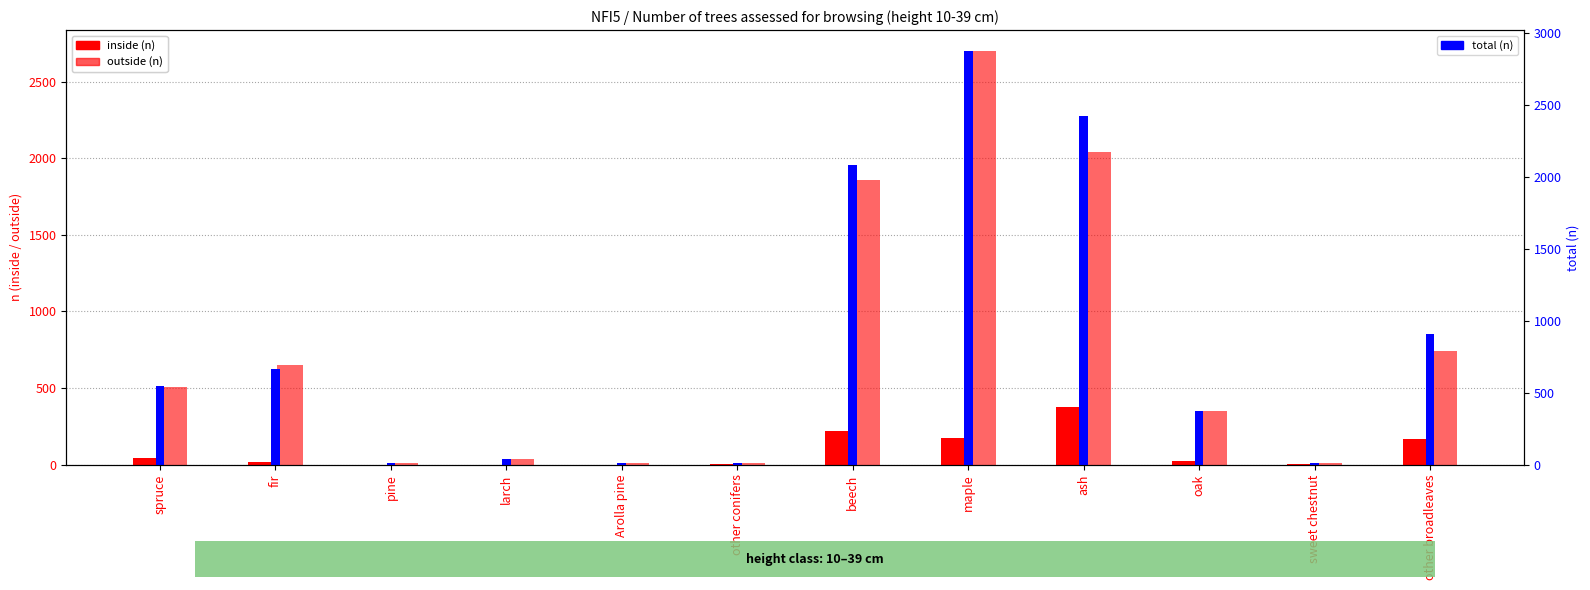

At which category is the sum across all series the highest?

maple